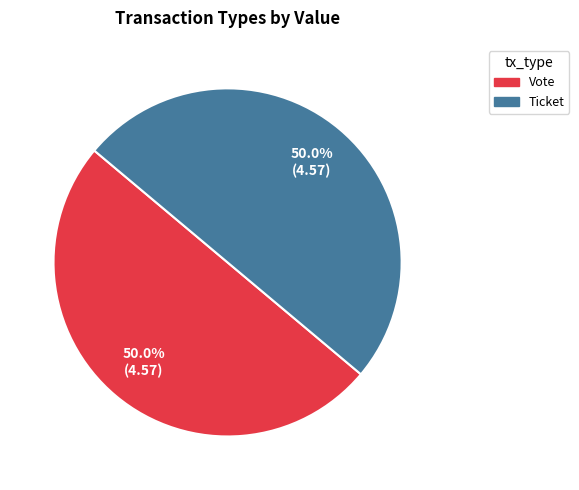

To the nearest percent, what is the combined percentage of Ticket and Vote?

100%